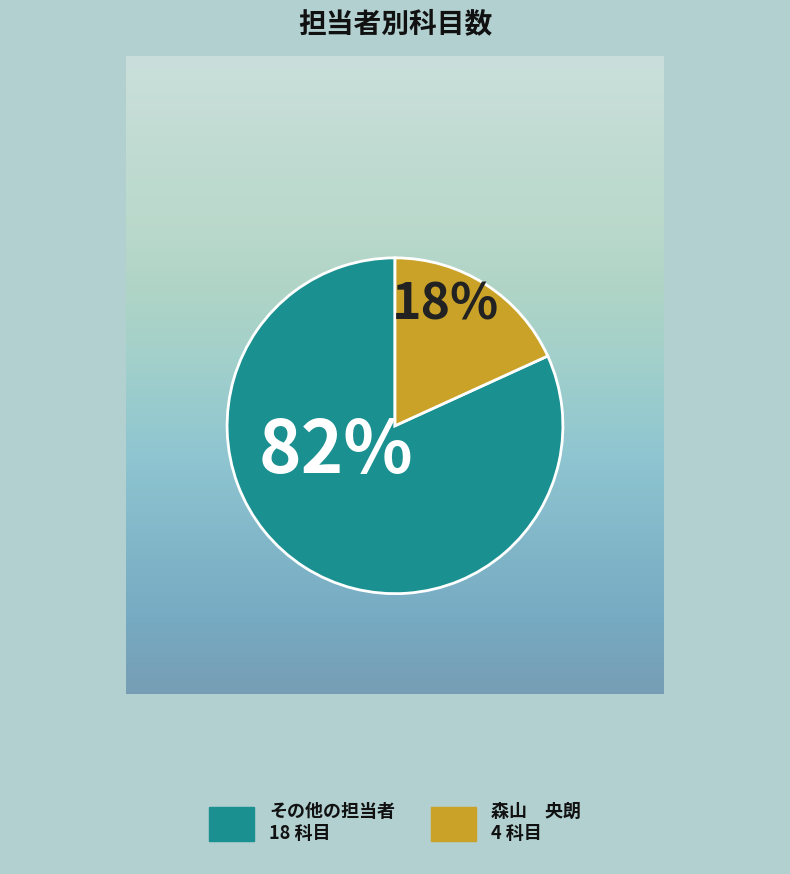

To the nearest percent, what is the average slice percentage?

50%